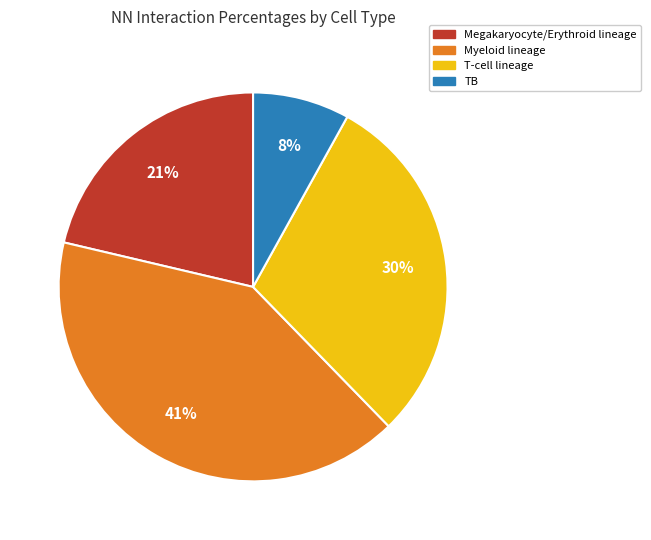

How many segments does this pie chart have?

4